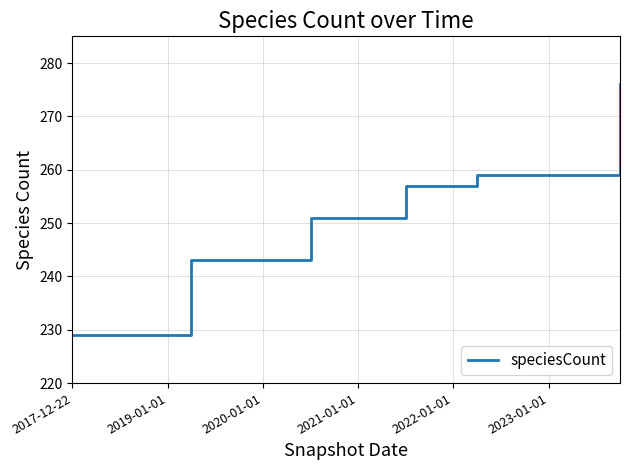

What is the sum of all values?

5965